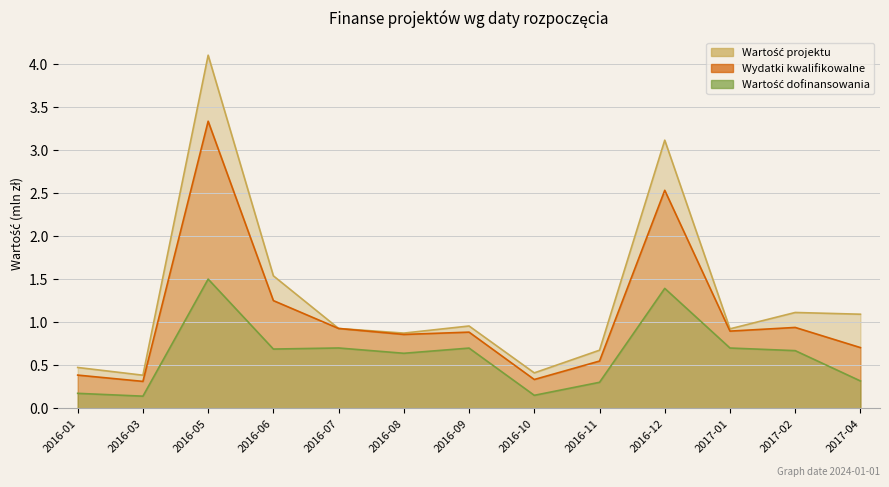

What is the difference between the Wartość projektu values at 2016-08 and 2016-01?

0.4